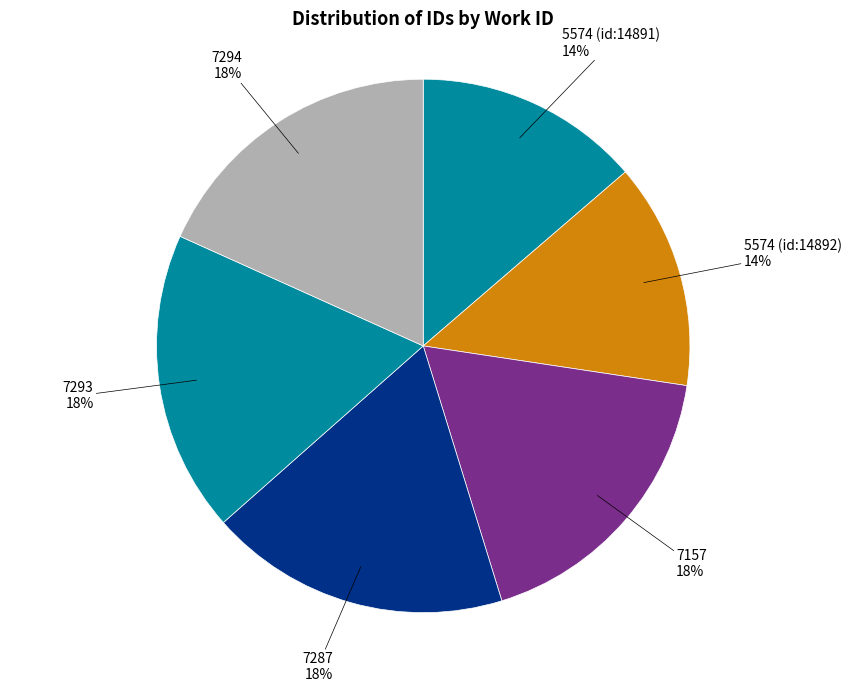

Count the number of slices in the pie.

6